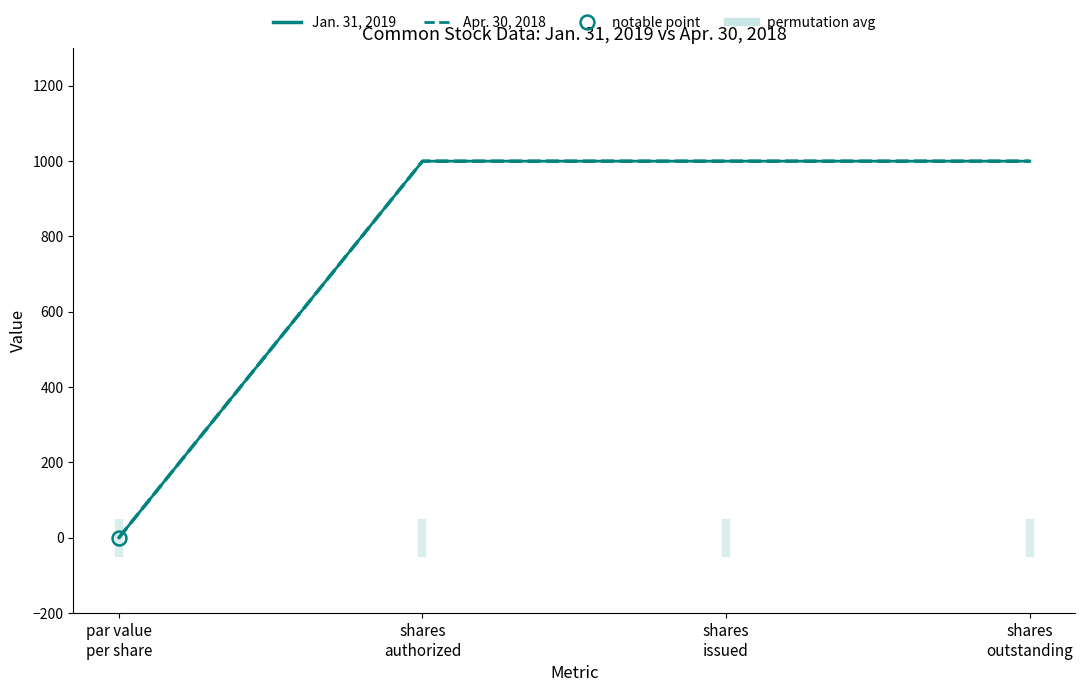

Is it true that Apr. 30, 2018 equals 1525.9 at shares
outstanding?

False